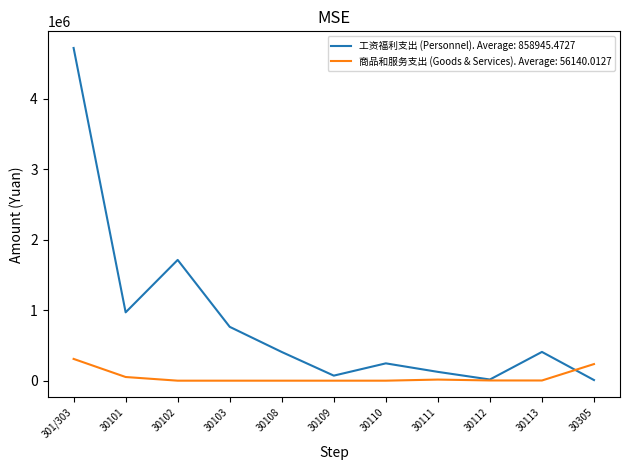

Which series has the largest total across all categories?

工资福利支出 (Personnel). Average: 858945.4727